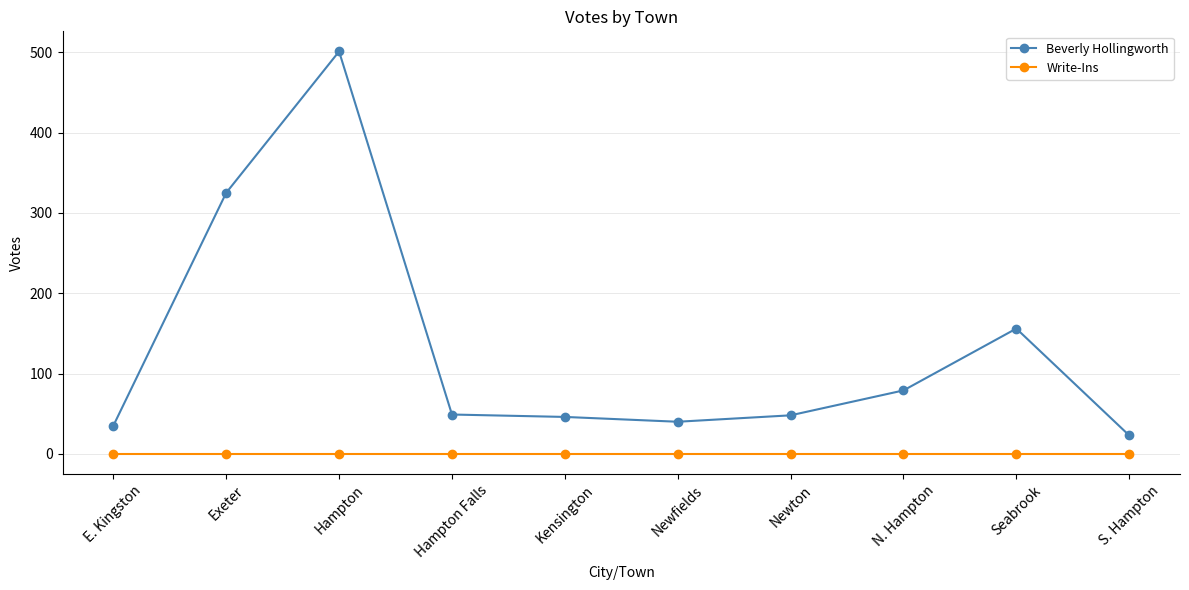

What is the approximate value of Beverly Hollingworth at S. Hampton, to the nearest 10?

20